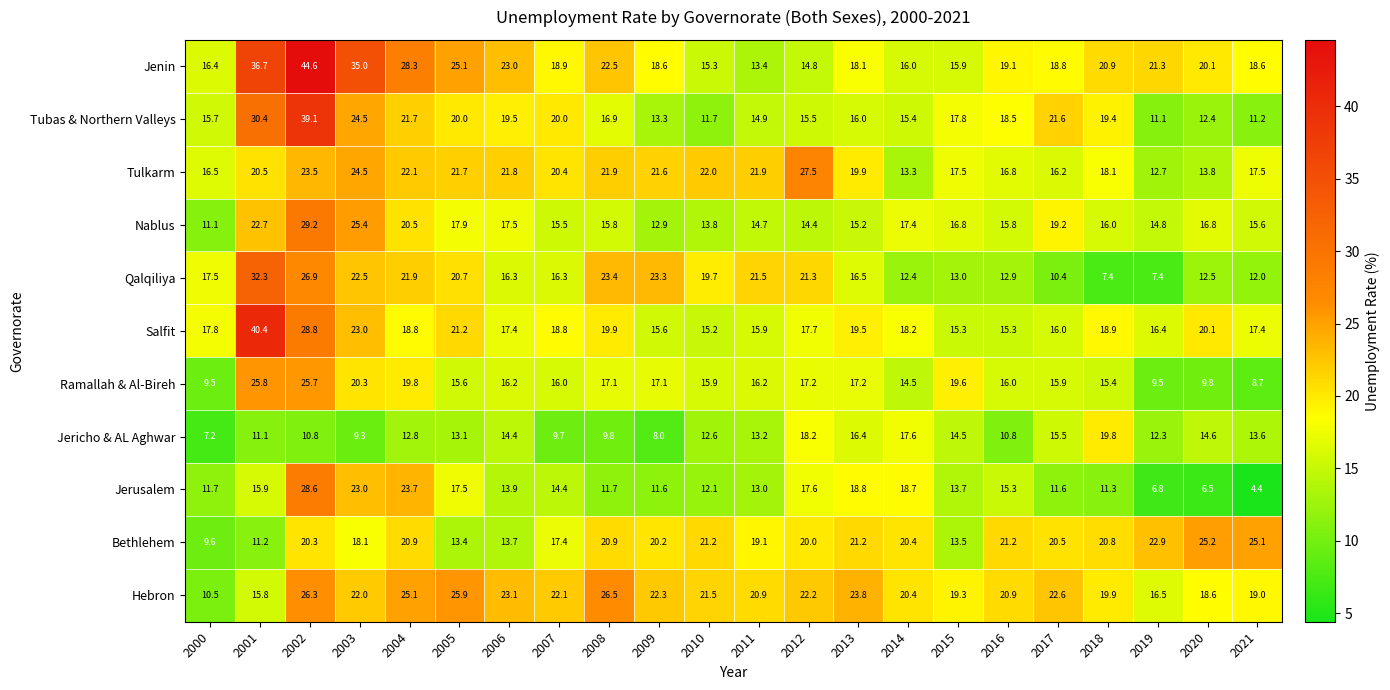

What is the difference between the maximum and minimum values in the Ramallah & Al-Bireh series?

17.1